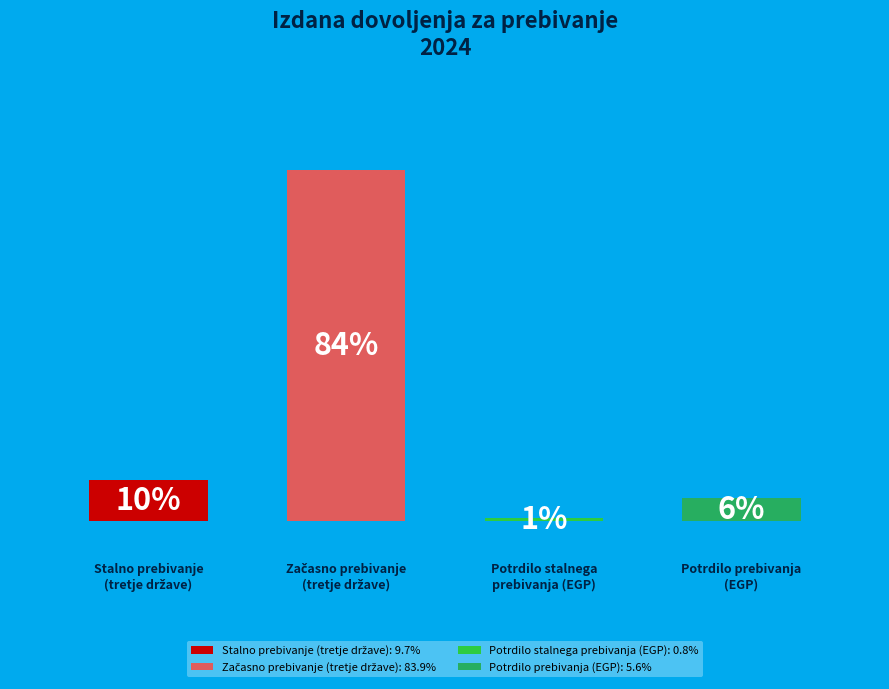

The 0.0 slice represents 10% of the pie. True or false?

True